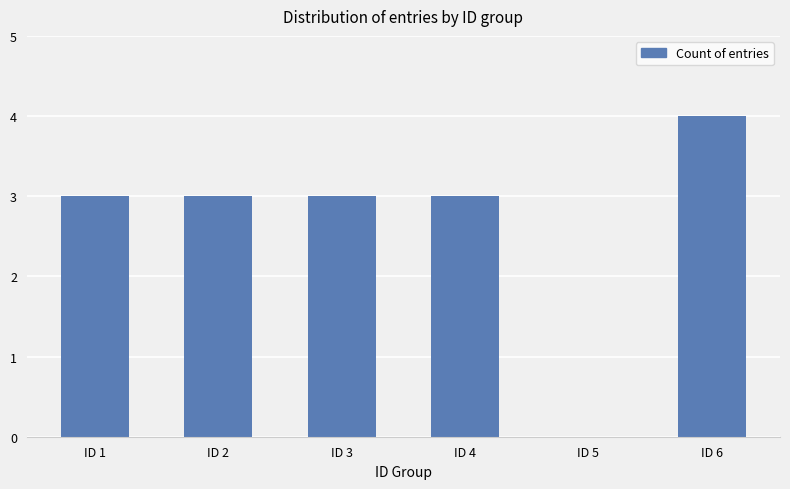

What is the sum of all values?

16